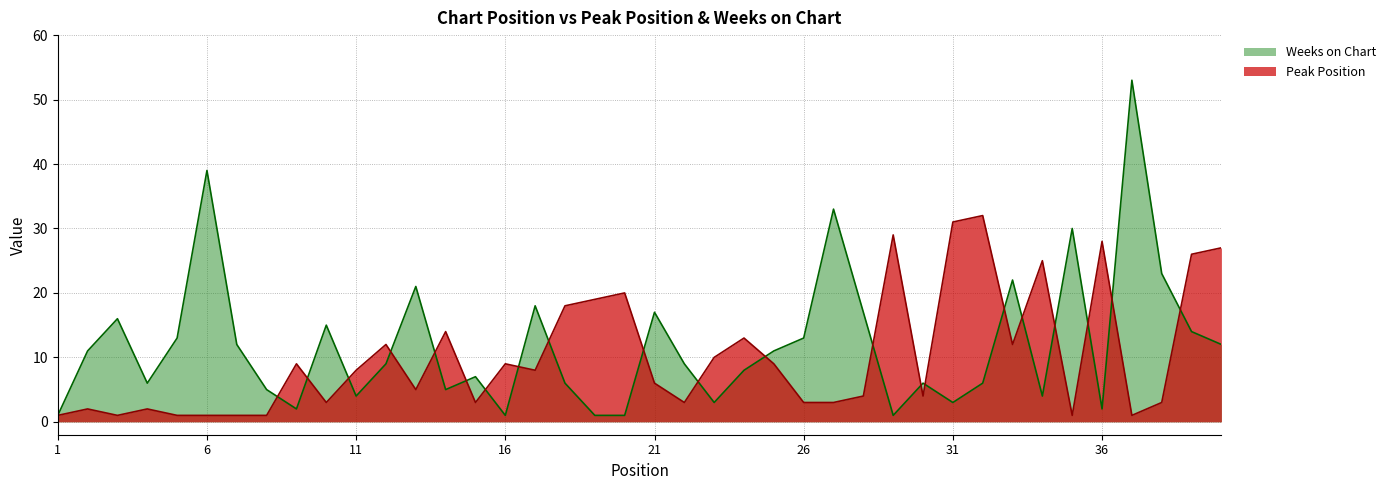

The value of Peak Position at 12 is 20. True or false?

False